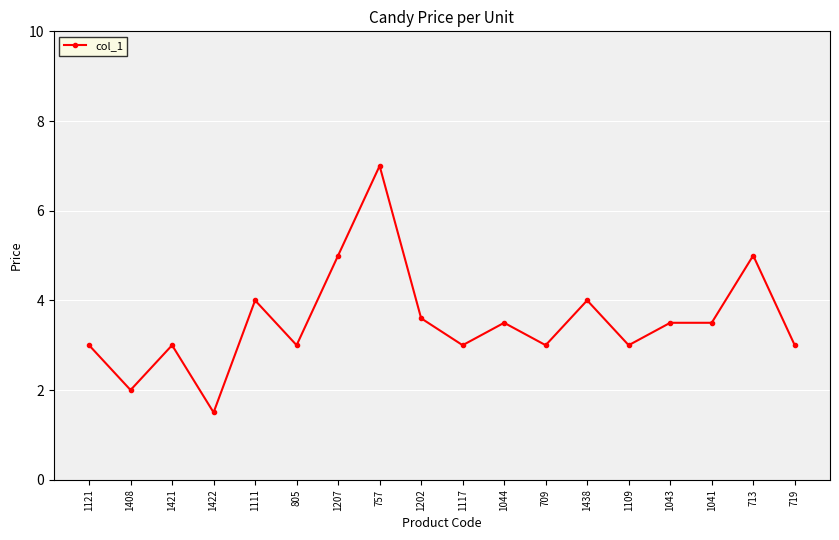

Is it true that the value at 1117 is 0.9?

False